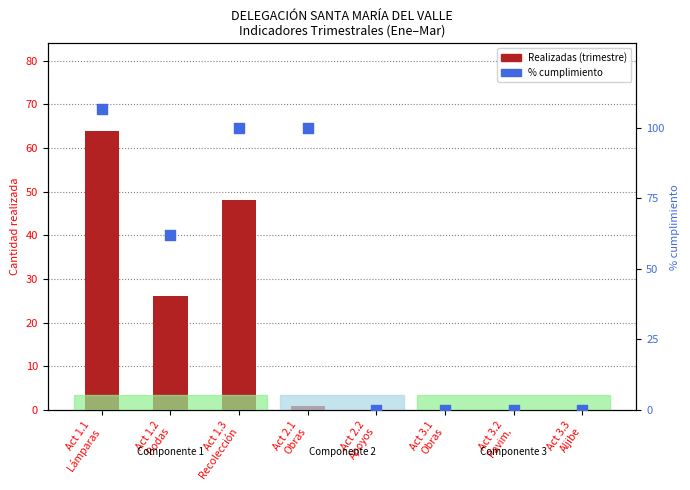

At which category is the sum across all series the highest?

Act 1.1
Lámparas